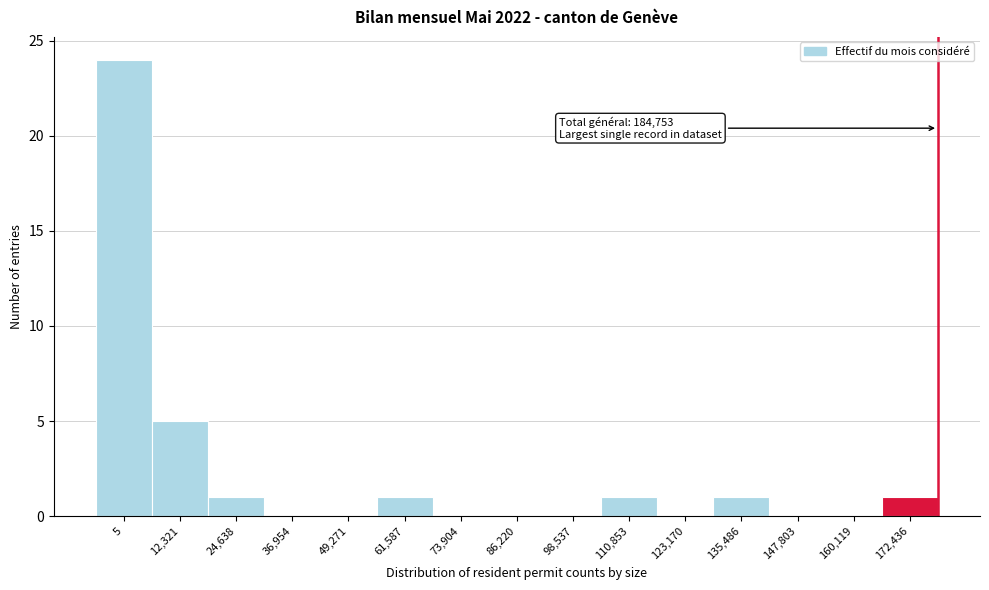

Reading left to right, transcribe all the data shown in this chart.

5=24	12,321=5	24,638=1	36,954=0	49,271=0	61,587=1	73,904=0	86,220=0	98,537=0	110,853=1	123,170=0	135,486=1	147,803=0	160,119=0	172,436=1